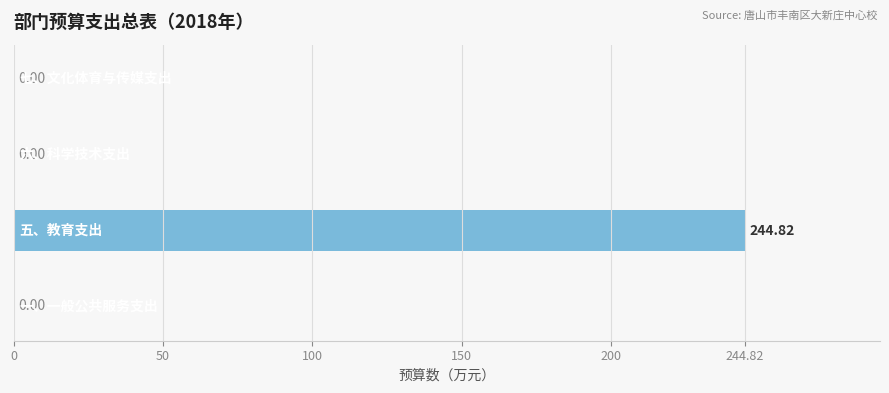

What is the sum of all values?

244.8